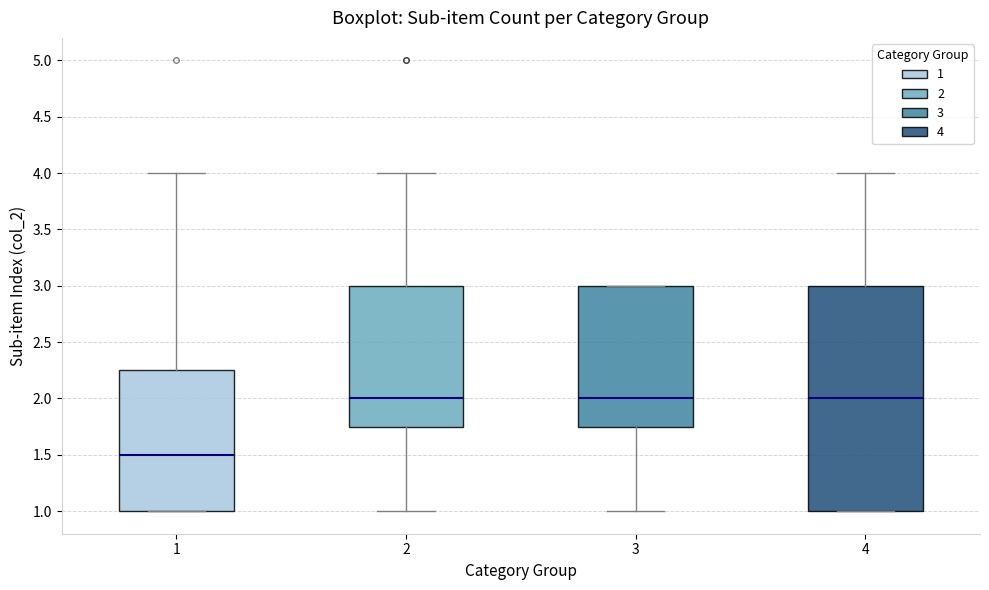

Which box's median line is the lowest?

1